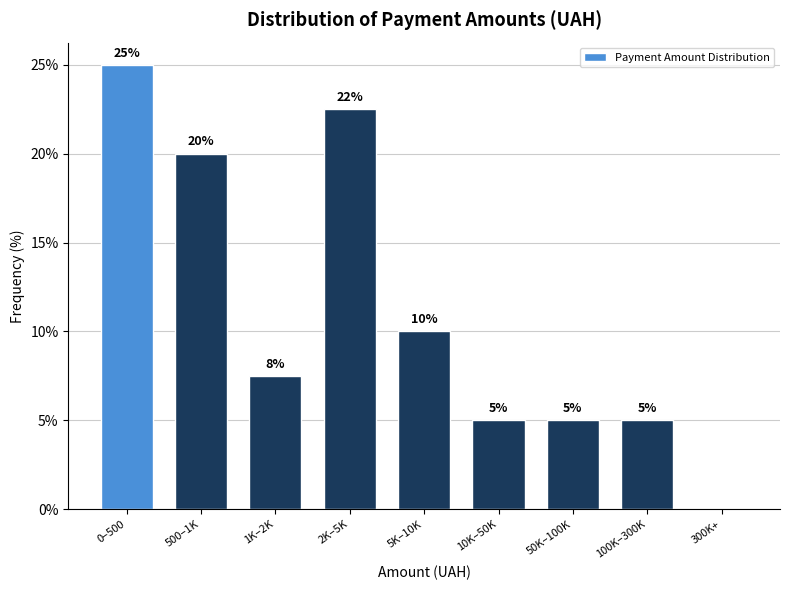

At which category does the chart reach its peak across all series?

0–500